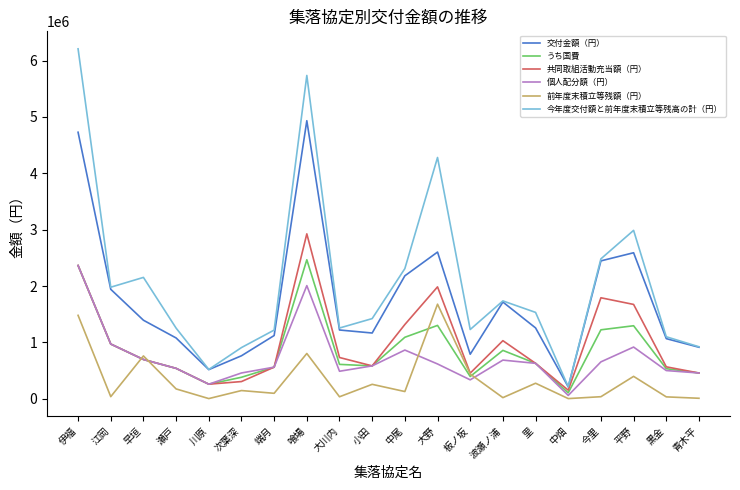

At how many categories does at least one series exceed 473363?

19